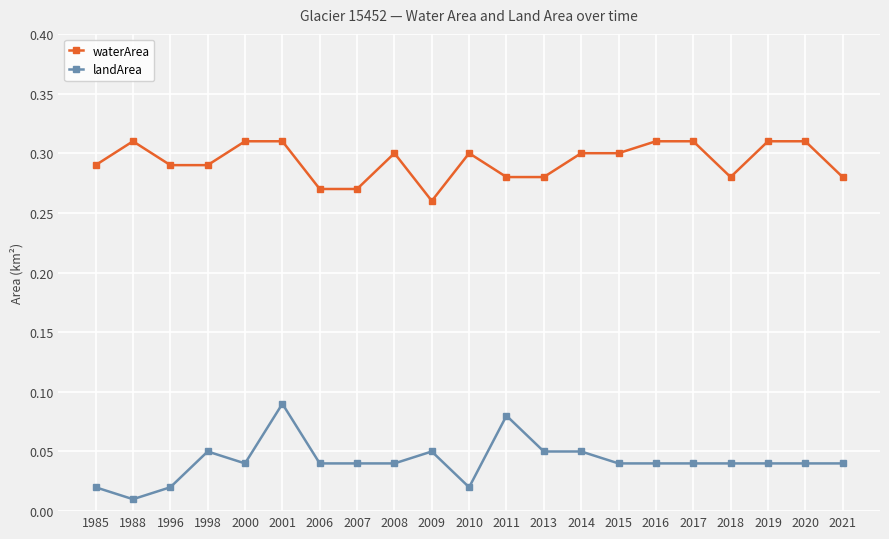

The value of waterArea at 2018 is 0.2. True or false?

False